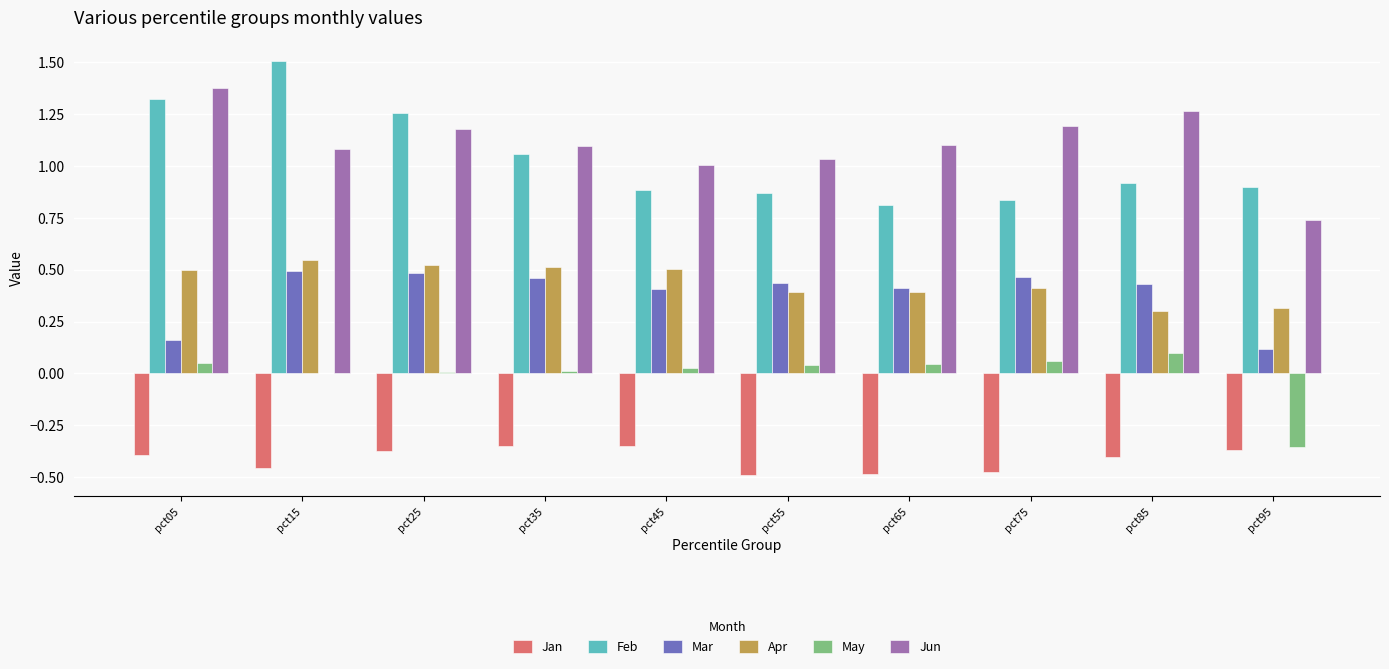

What is the total value across all series at pct75?

2.5